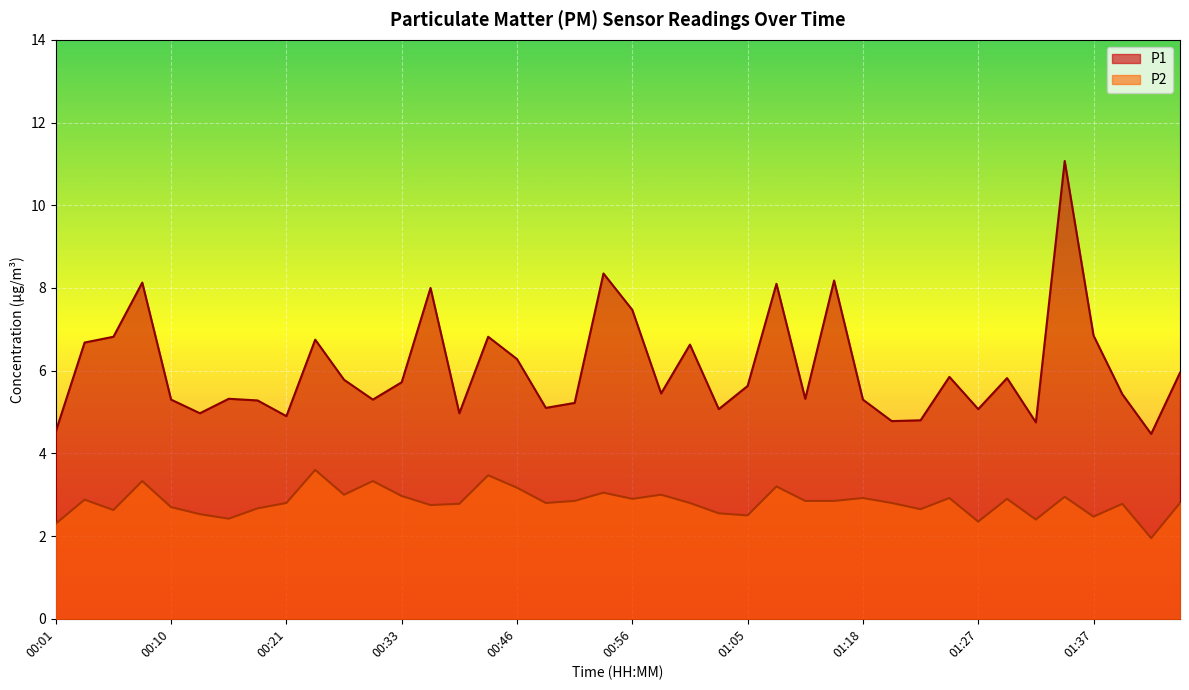

What is the difference between the P1 values at 01:25 and 01:40?

0.4